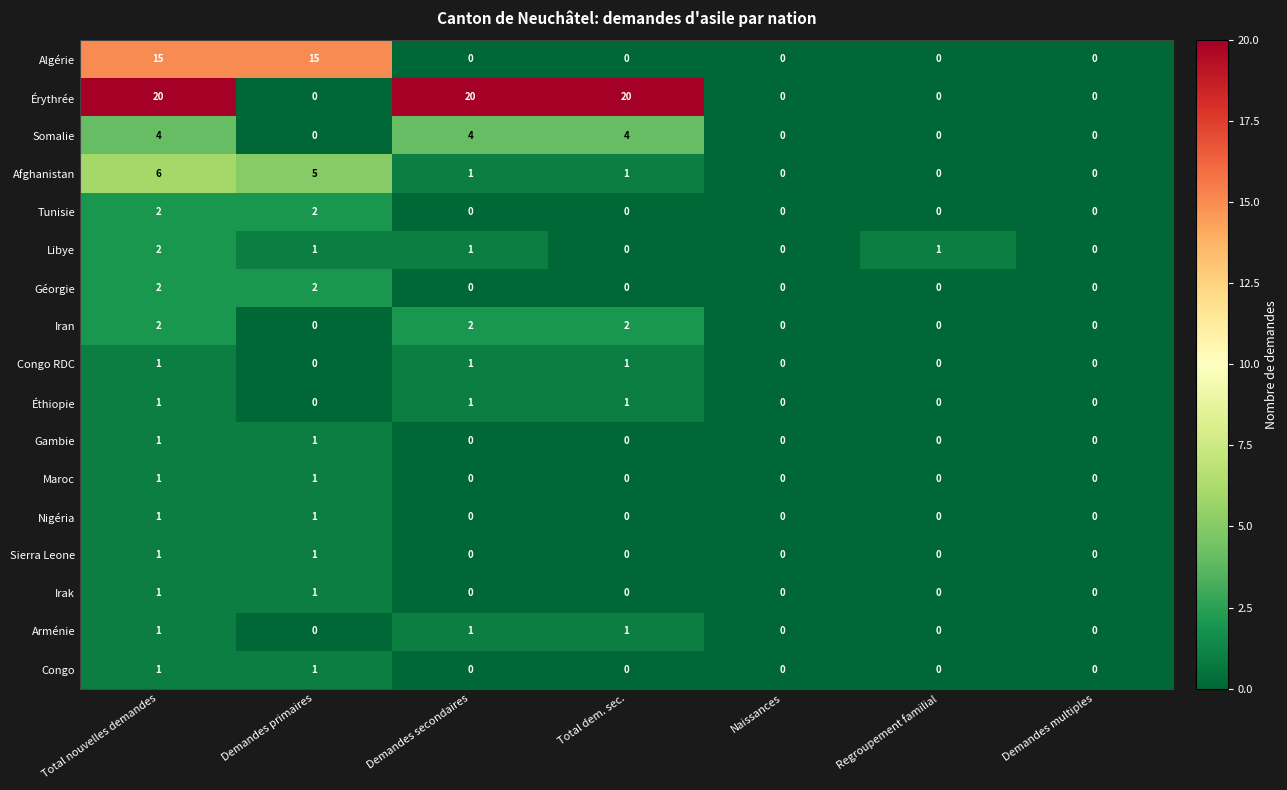

What is the difference between the maximum and minimum values in the Algérie series?

15